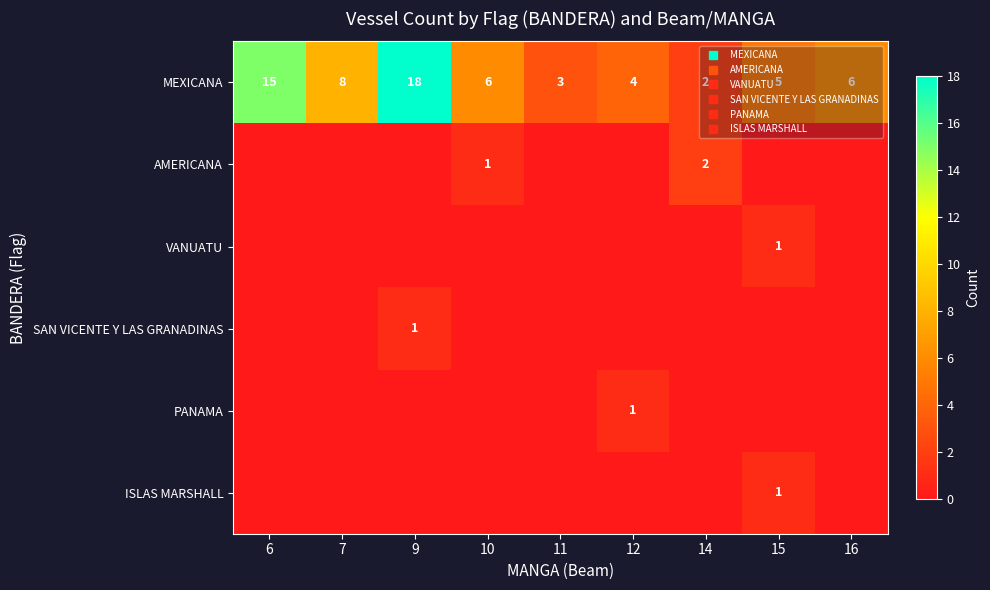

Count the SAN VICENTE Y LAS GRANADINAS values in the range 0 to 1.

9